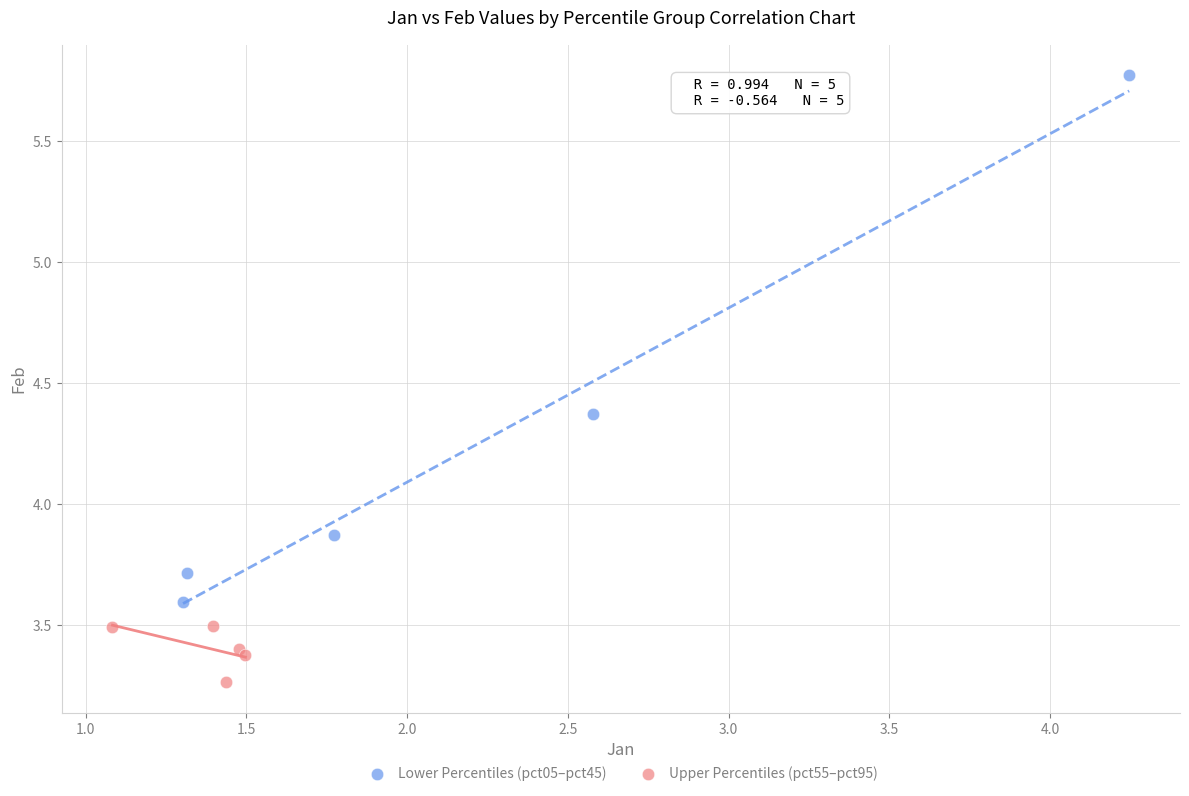

Which series has the largest Y range (max minus min)?

Lower Percentiles (pct05–pct45)